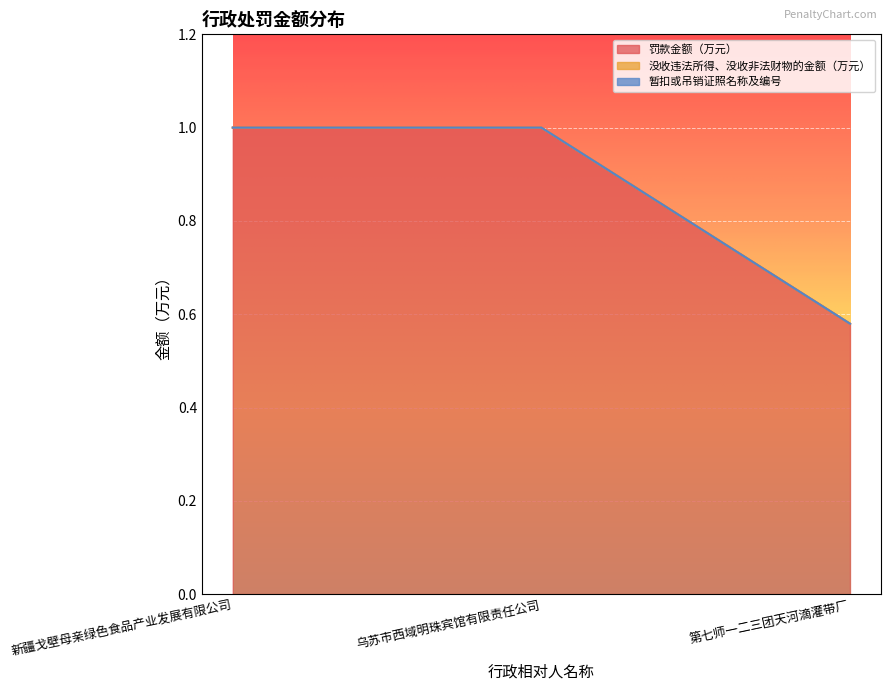

Reading left to right, transcribe all the data shown in this chart.

罚款金额（万元）: 新疆戈壁母亲绿色食品产业发展有限公司=1.0	乌苏市西域明珠宾馆有限责任公司=1.0	第七师一二三团天河滴灌带厂=0.6
没收违法所得、没收非法财物的金额（万元）: 新疆戈壁母亲绿色食品产业发展有限公司=0.0	乌苏市西域明珠宾馆有限责任公司=0.0	第七师一二三团天河滴灌带厂=0.0
暂扣或吊销证照名称及编号: 新疆戈壁母亲绿色食品产业发展有限公司=0.0	乌苏市西域明珠宾馆有限责任公司=0.0	第七师一二三团天河滴灌带厂=0.0